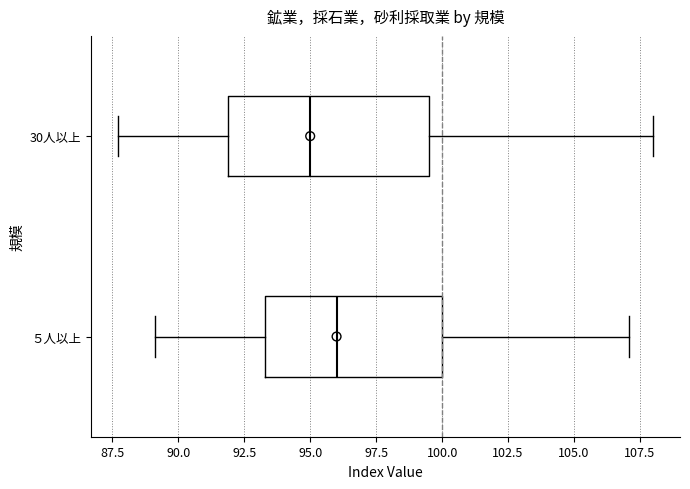

Comparing the boxes themselves (not the whiskers), which one is the widest?

30人以上